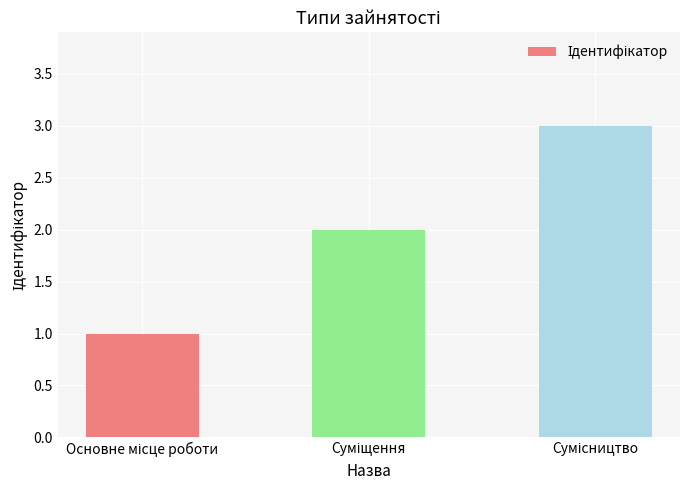

How many bars are there in total?

3